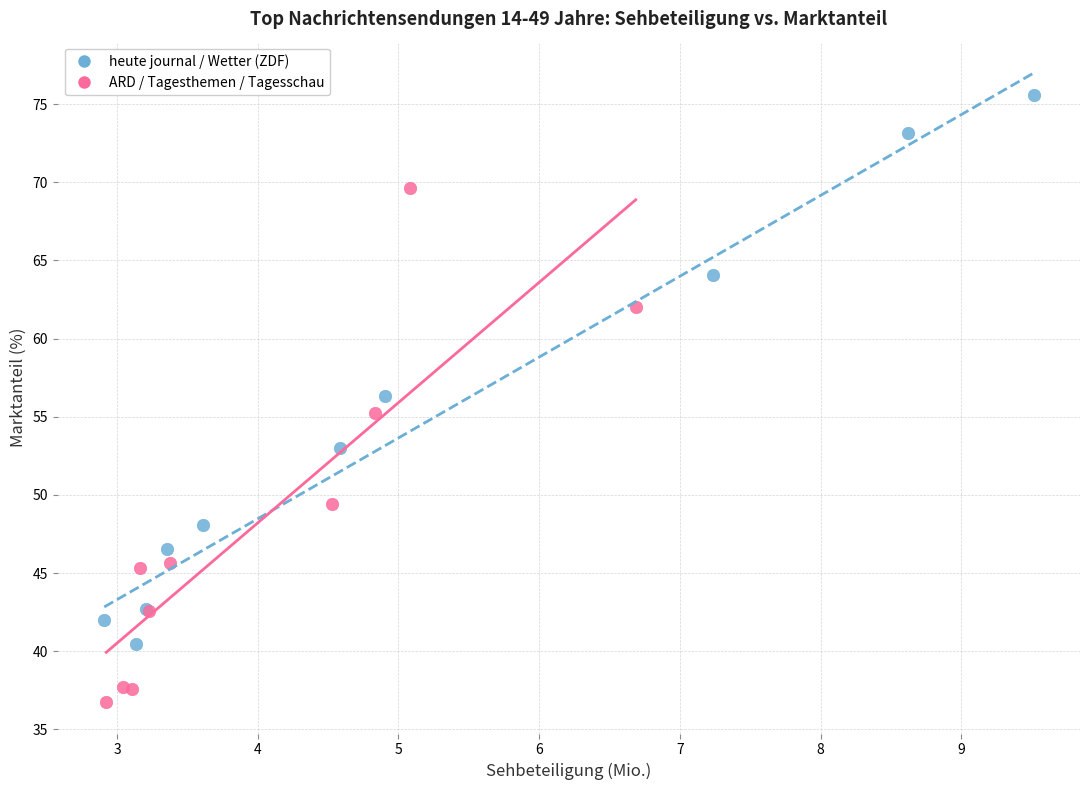

Which series has the widest spread of Y values?

heute journal / Wetter (ZDF)